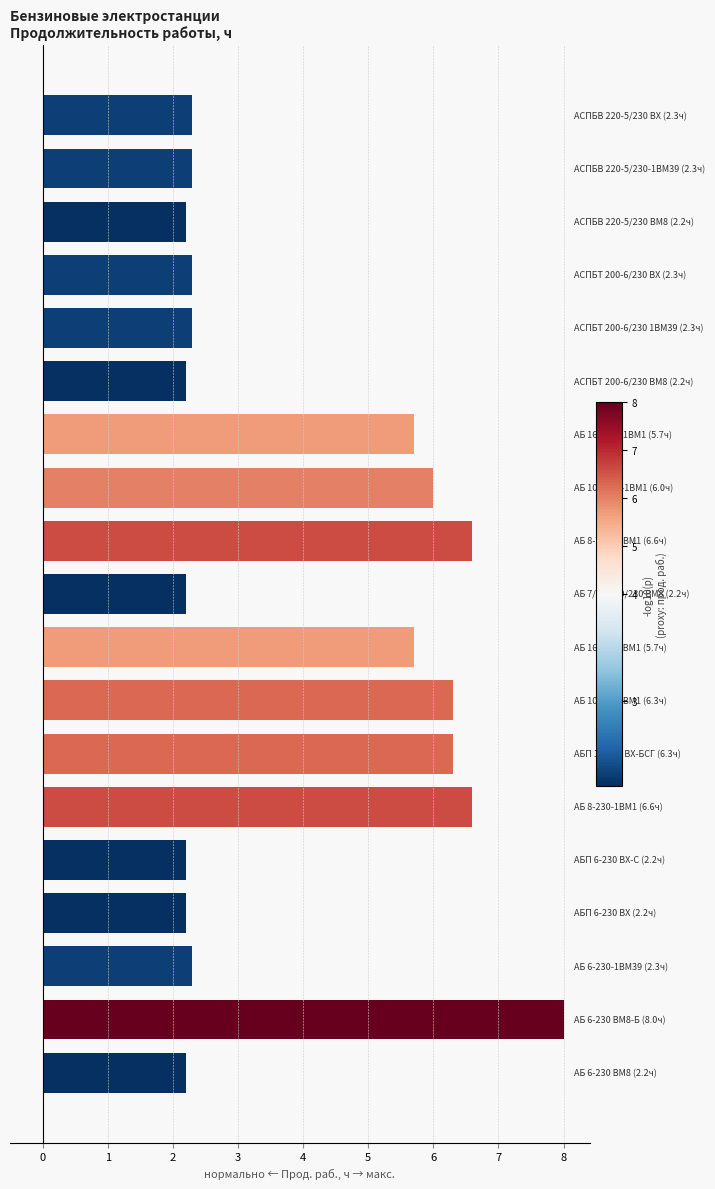

What is the minimum value shown in the chart?

2.2